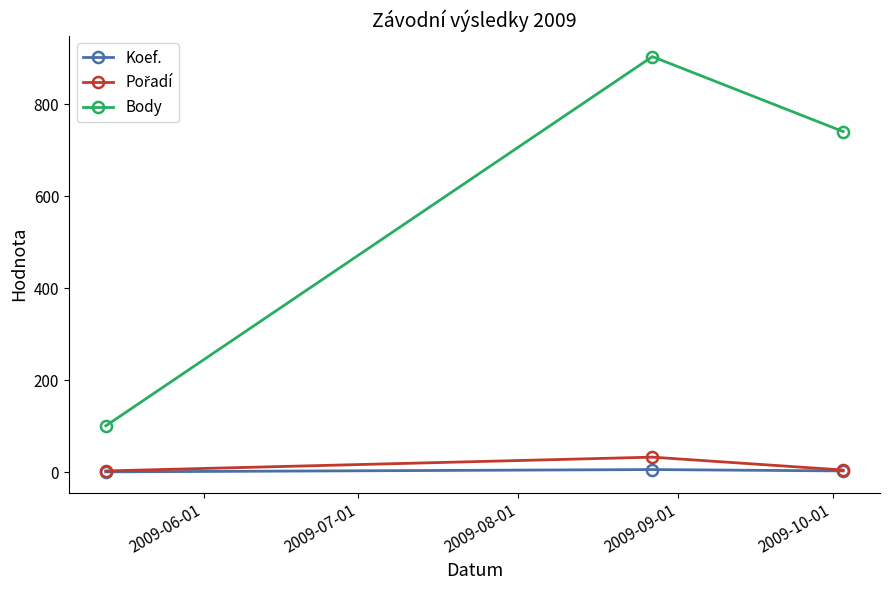

What is the smallest value displayed?

1